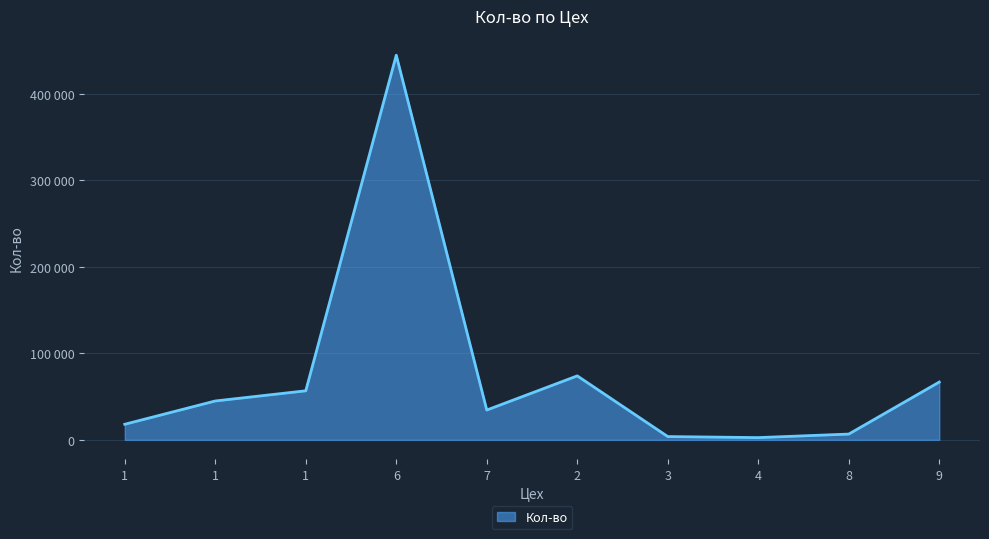

Does the chart have visible grid lines?

Yes